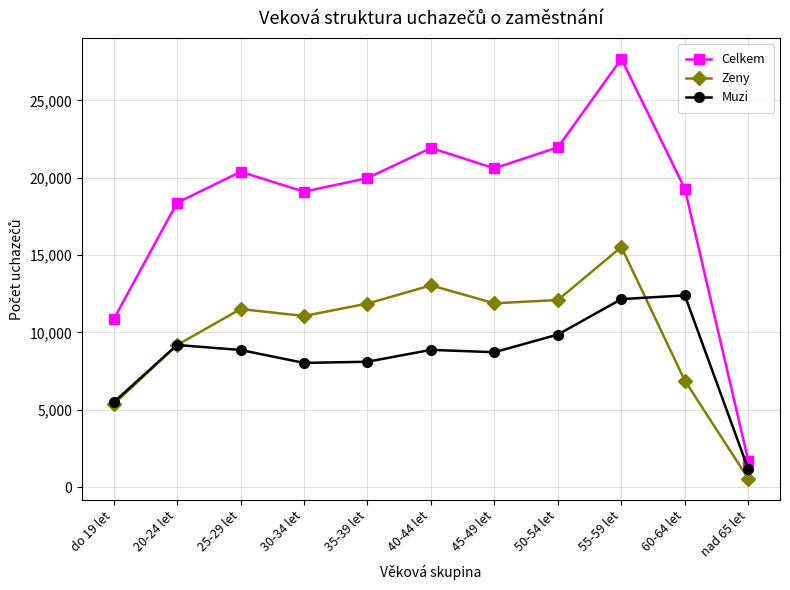

What is the label of the 9th point from the left?

55-59 let